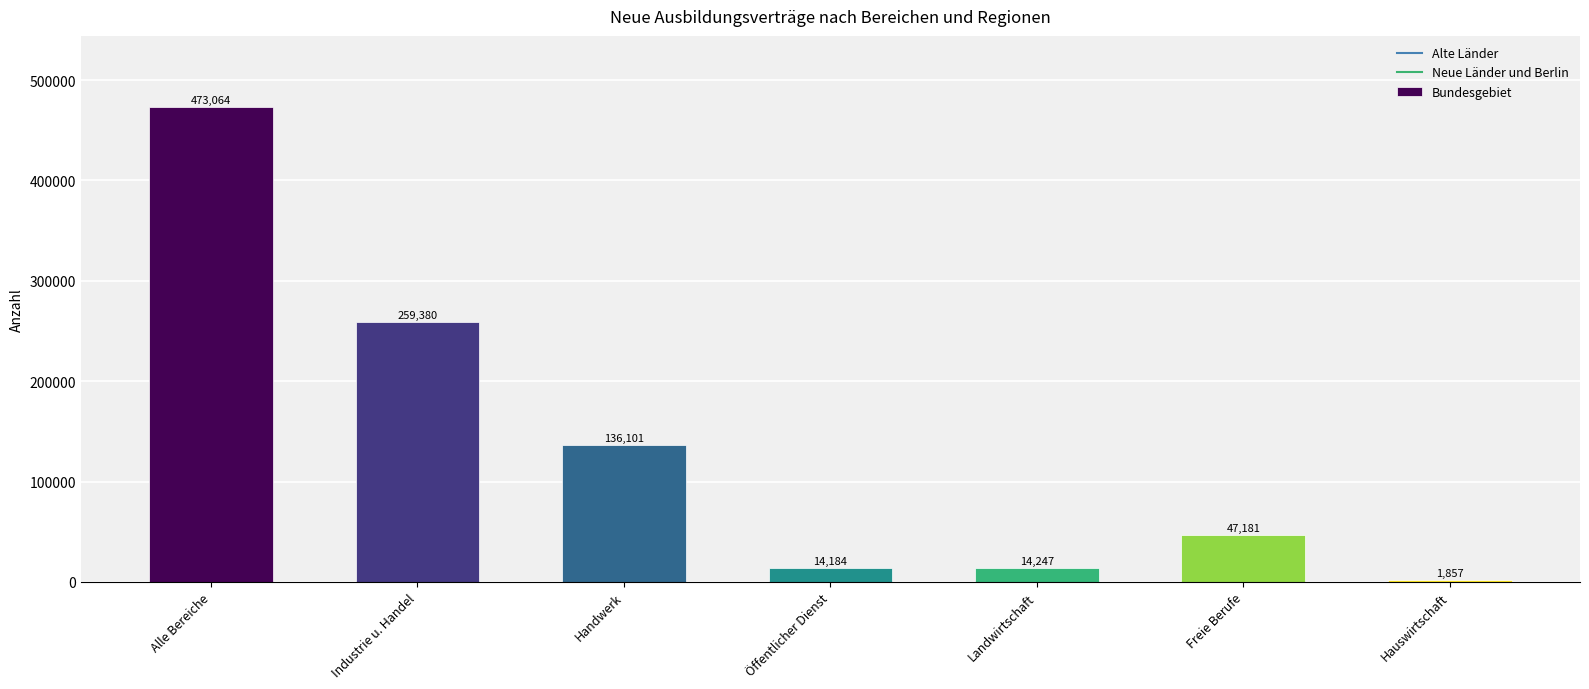

What is the difference between the maximum and minimum values?

471207